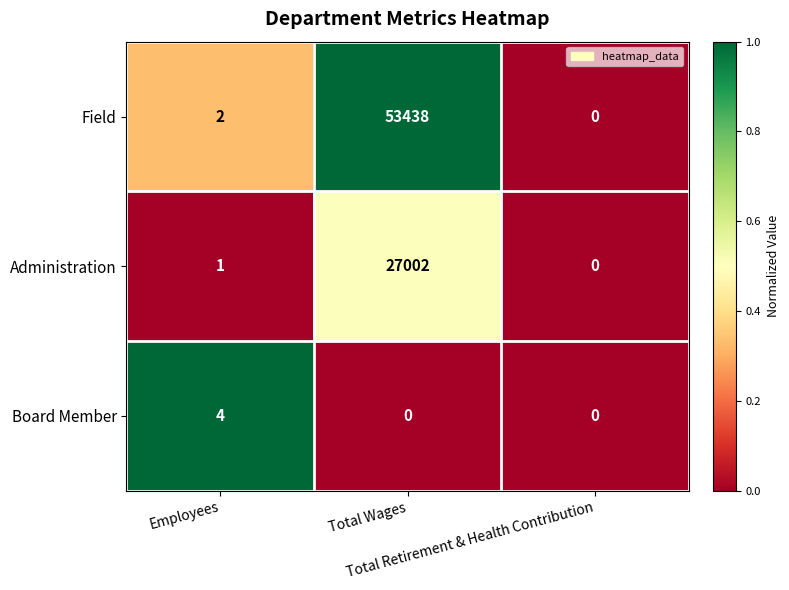

How many series are shown in this chart?

3